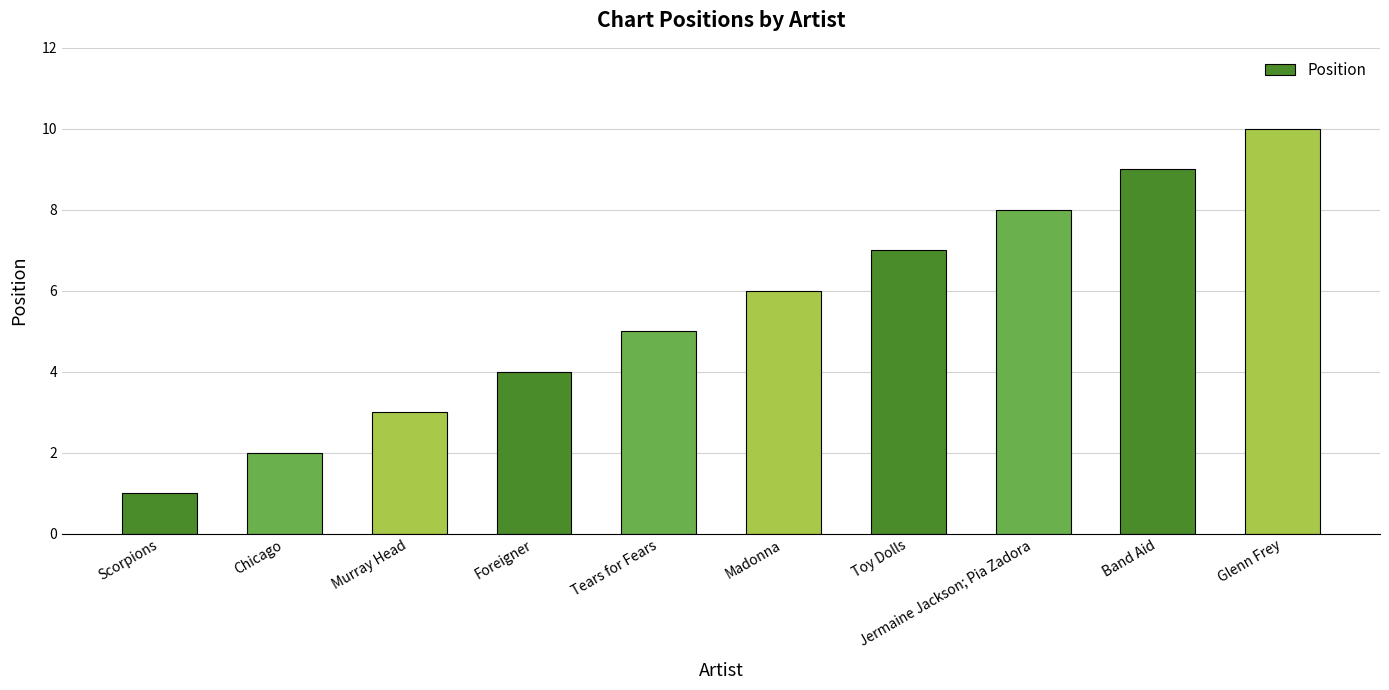

At which label is the value closest to 5?

Tears for Fears